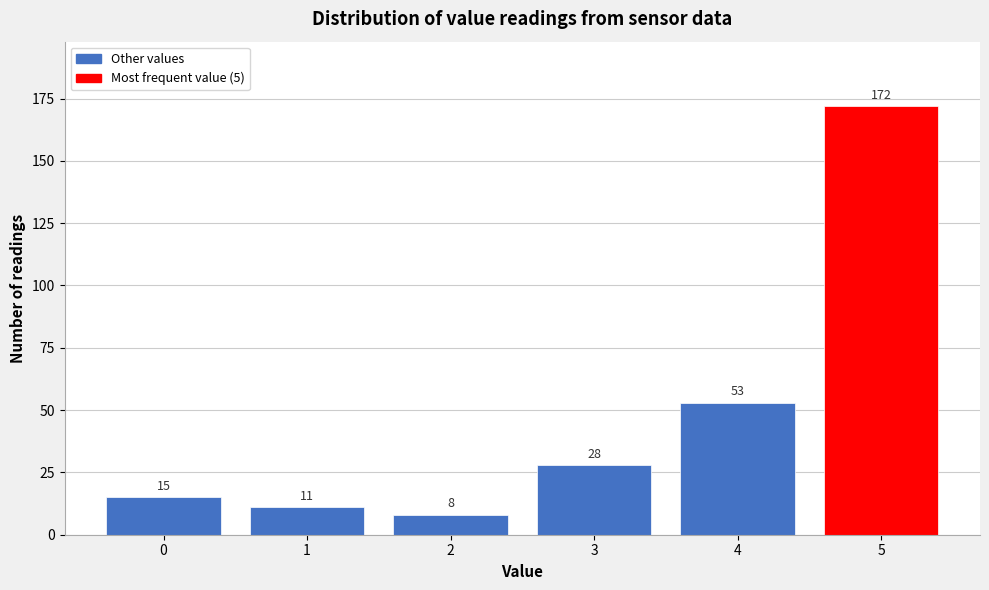

Reading right to left, what are all the values shown in this chart?

5=172	4=53	3=28	2=8	1=11	0=15